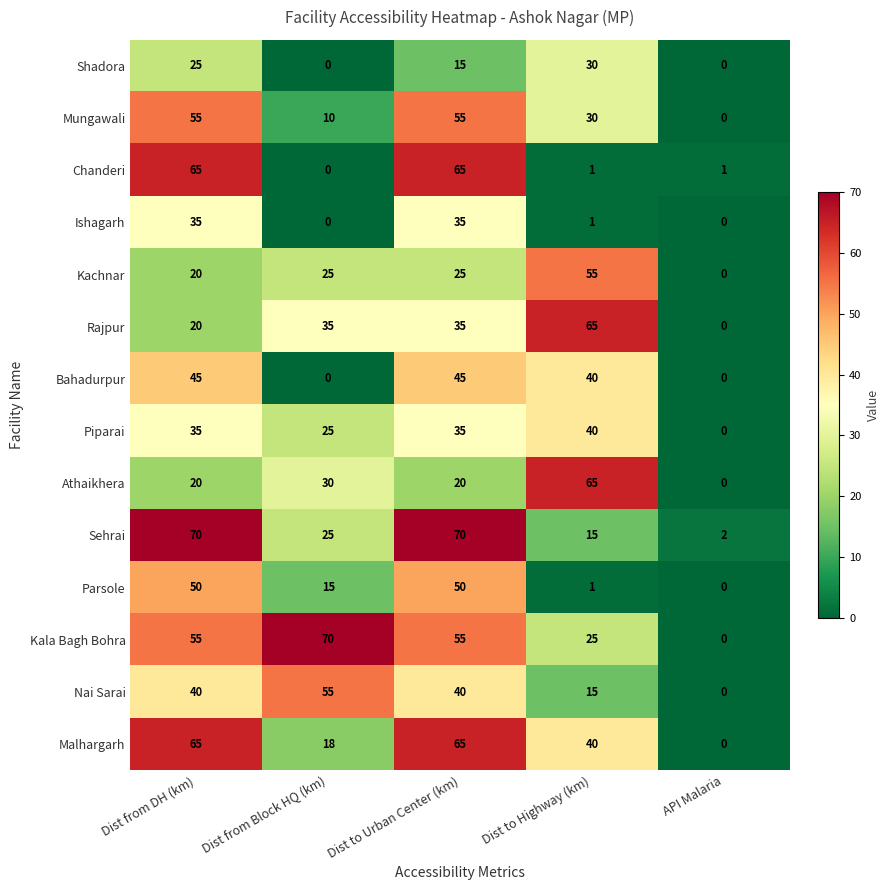

Which series has the largest total across all categories?

Kala Bagh Bohra